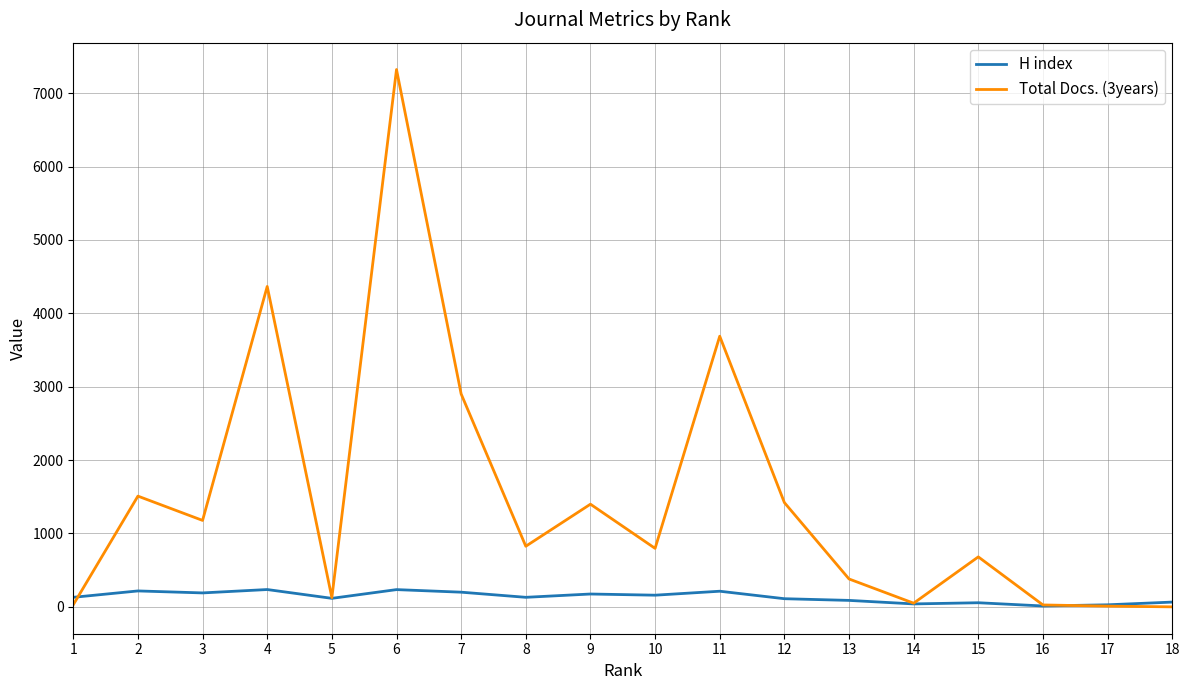

At which category is the sum across all series the highest?

6